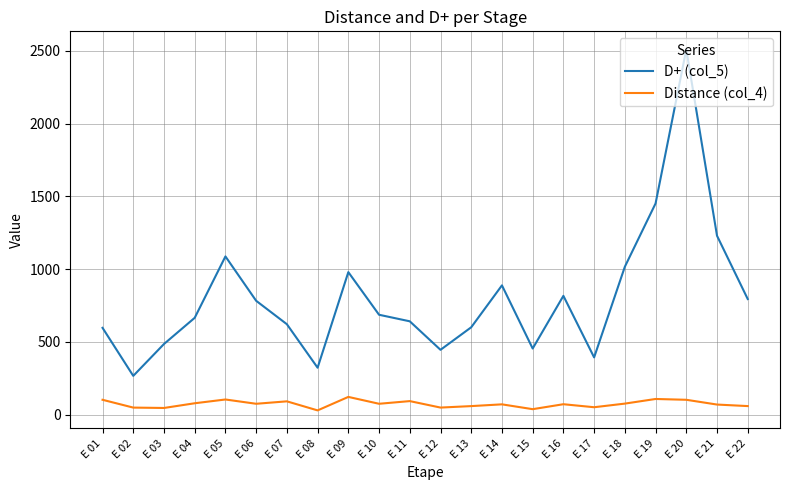

True or false: D+ (col_5) has more than 2 points higher than both neighbors.

True